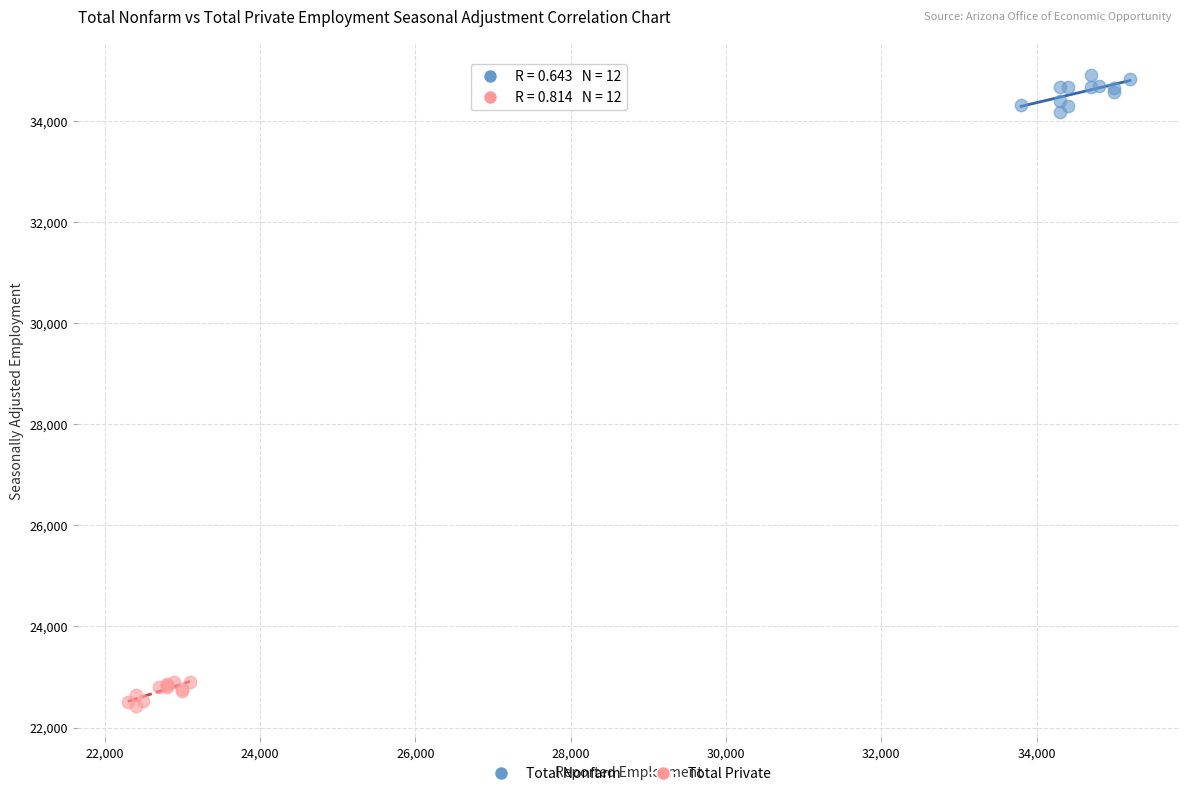

Which series reaches the maximum Y coordinate?

Total Nonfarm